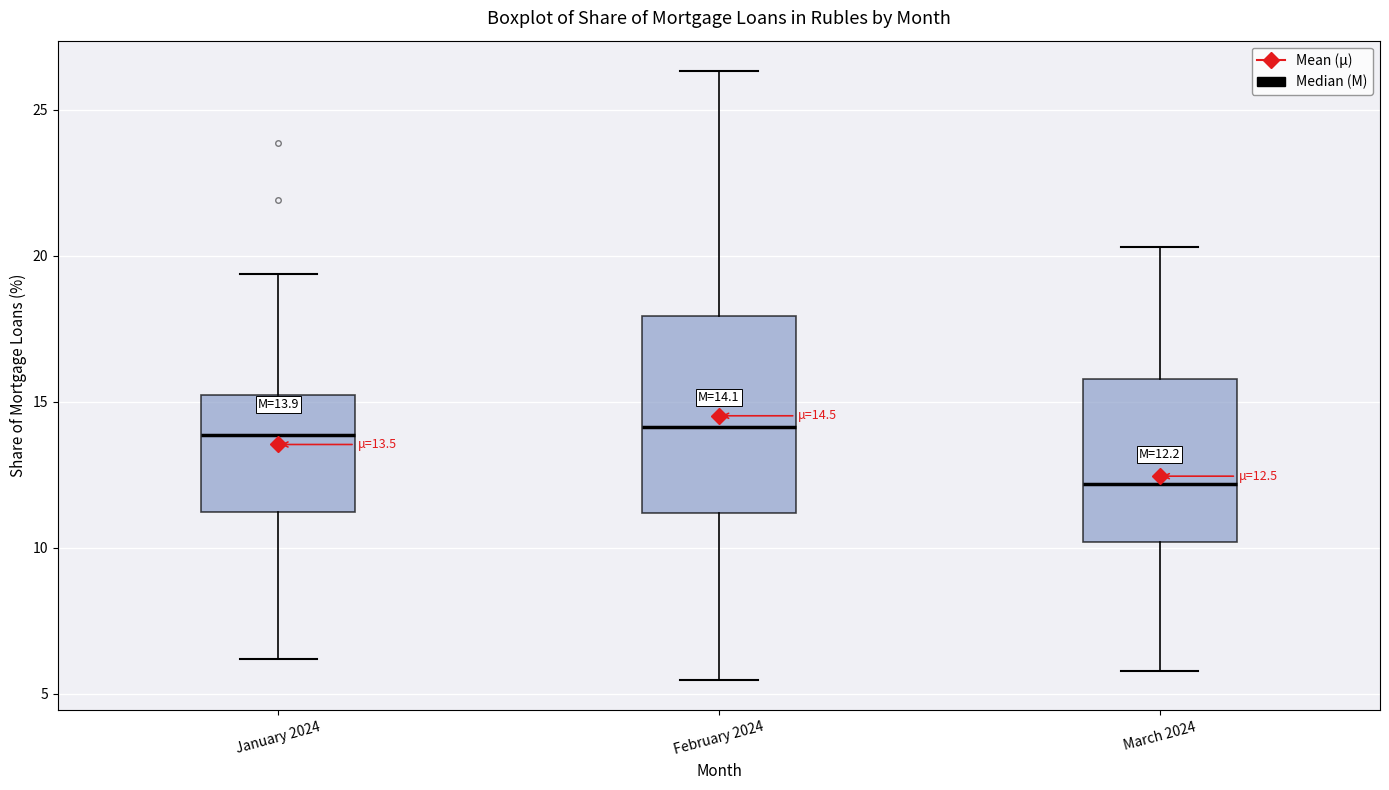

Comparing the boxes themselves (not the whiskers), which one is the tallest?

February 2024